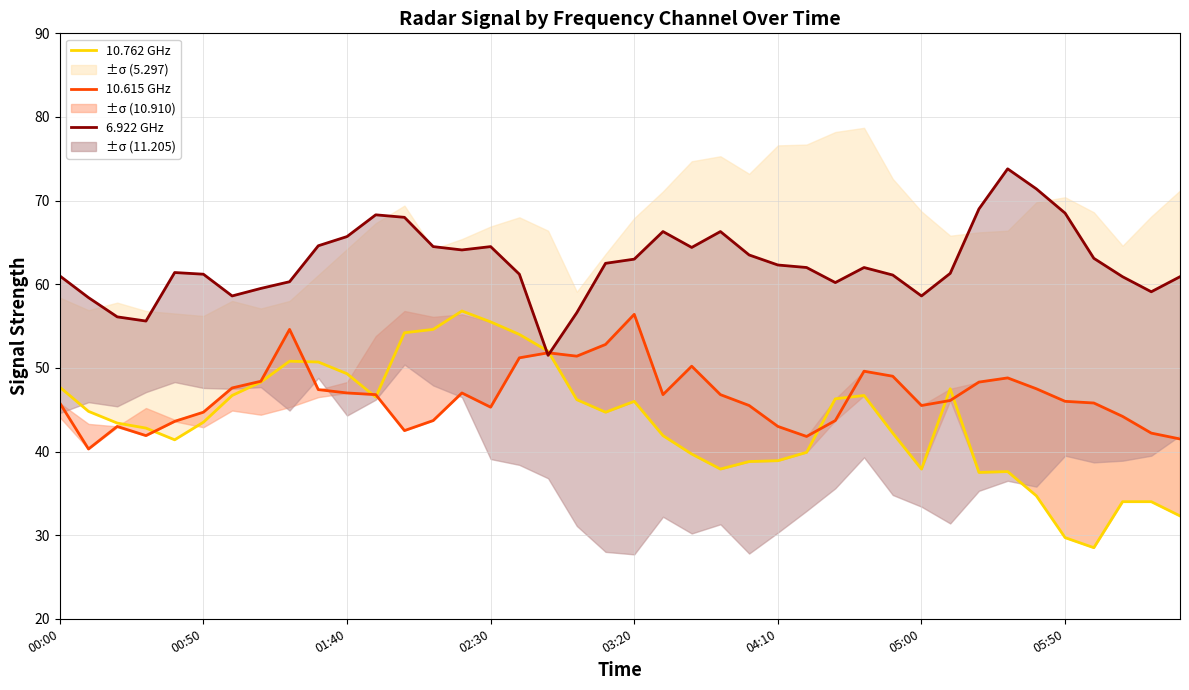

Which series changed the most between 22 and 31?

10.762 GHz